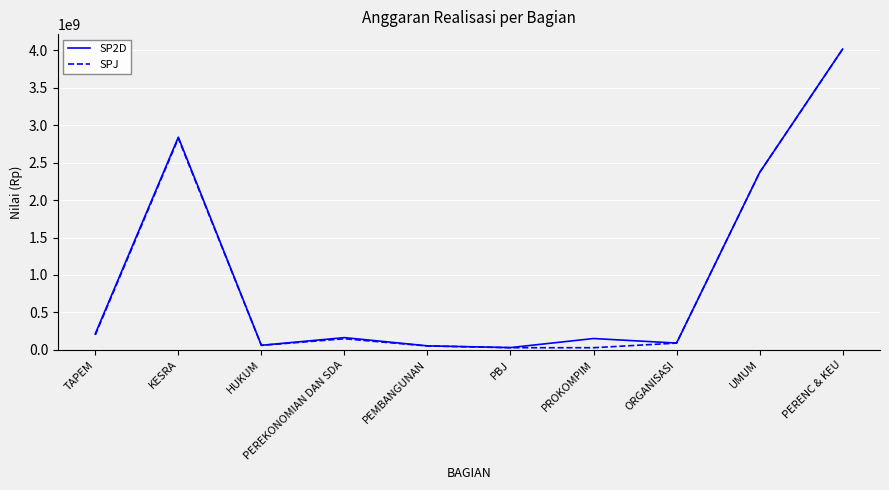

What is the maximum value shown in the chart?

4016150100